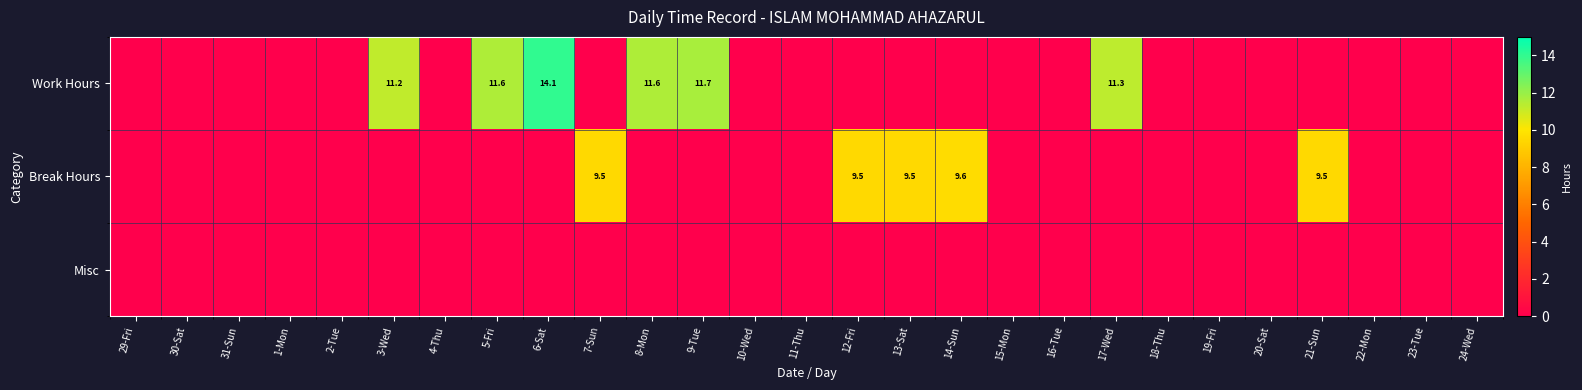

Is the value of Break Hours at 2-Tue greater than the value of Misc at 10-Wed?

No